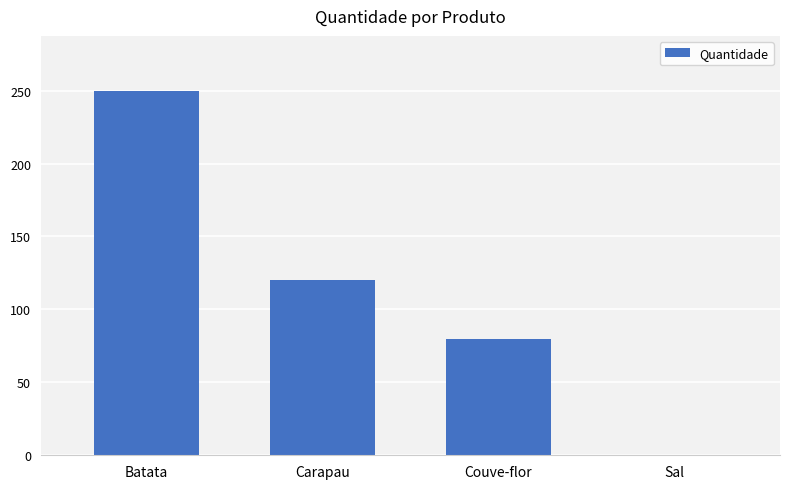

The value at Couve-flor is 80.0. True or false?

True